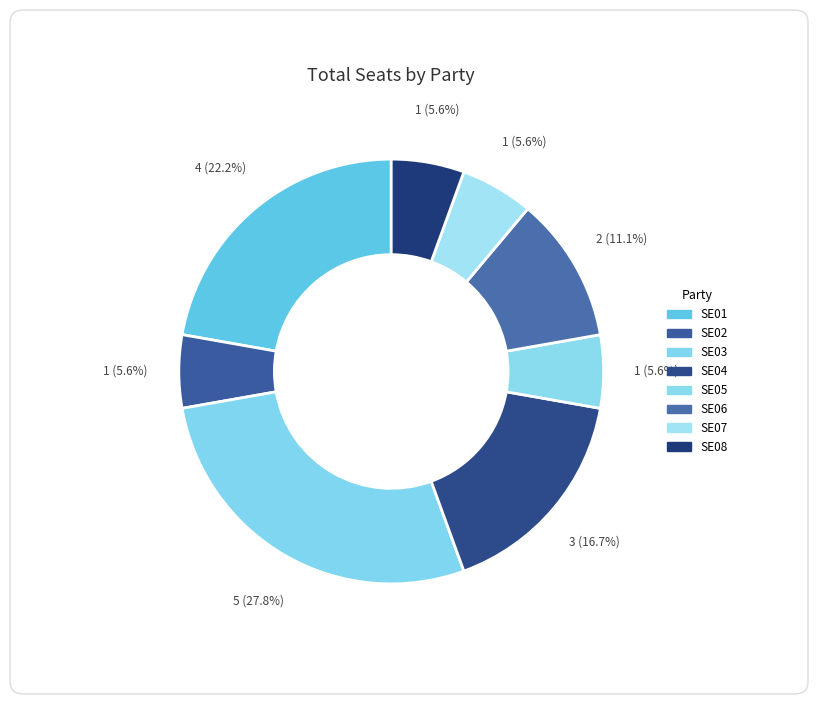

Count the number of slices in the pie.

8